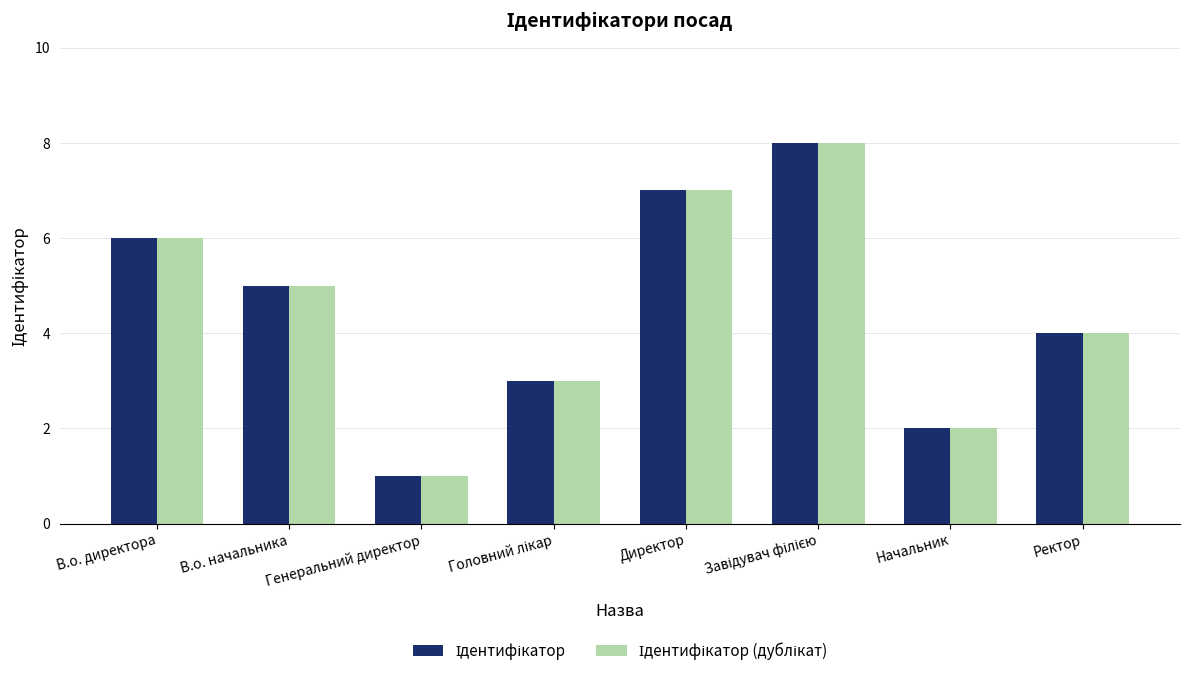

At which category does the chart reach its minimum across all series?

Генеральний директор